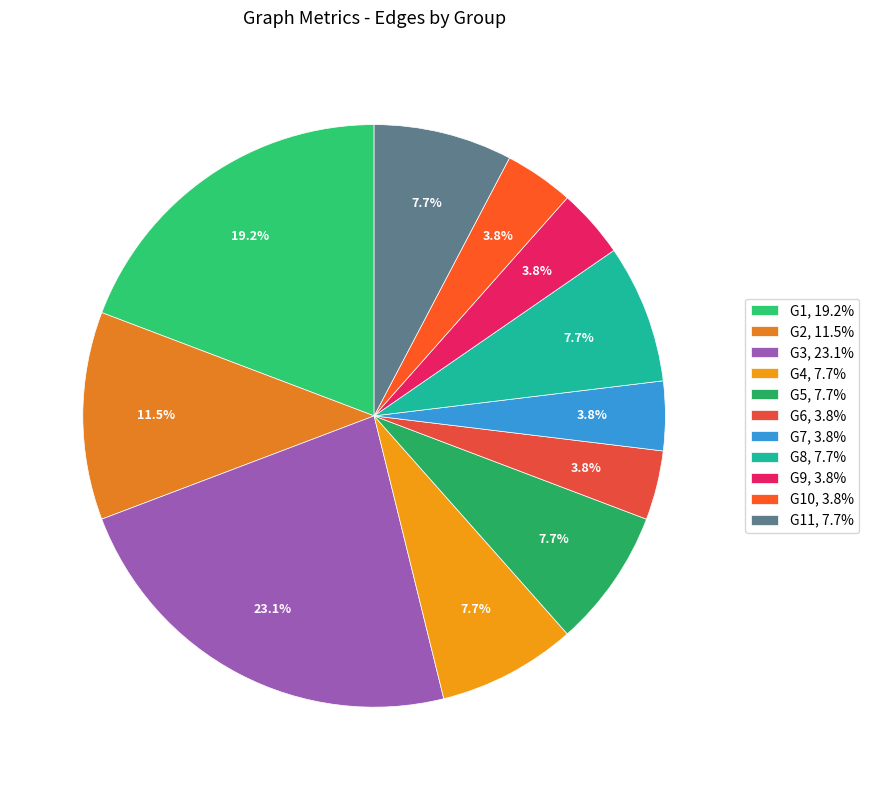

Count the number of slices in the pie.

11